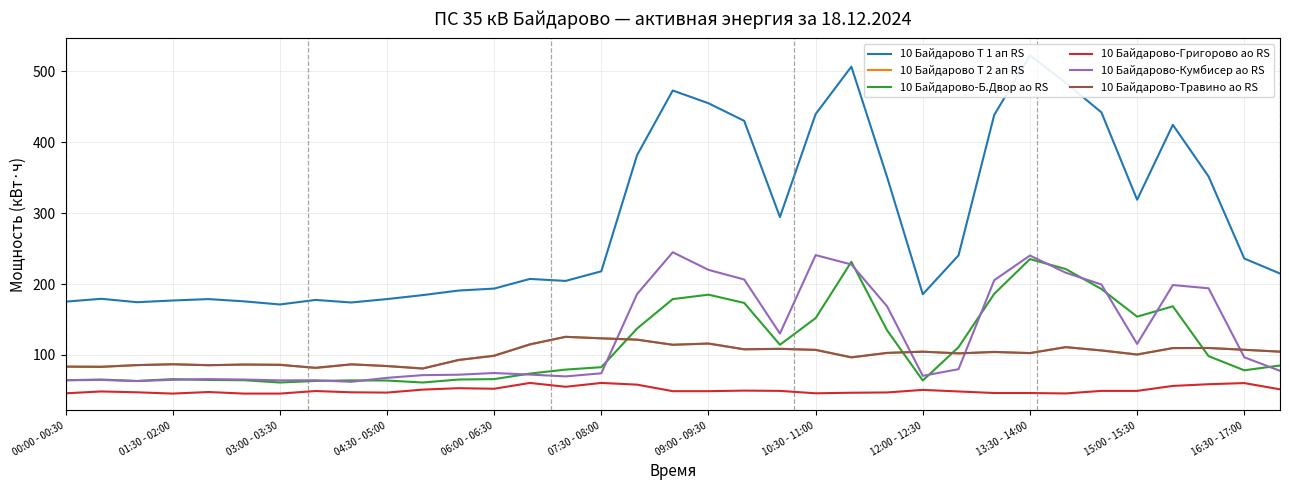

What is the highest value of the 10 Байдарово-Б.Двор ао RS series?

235.2